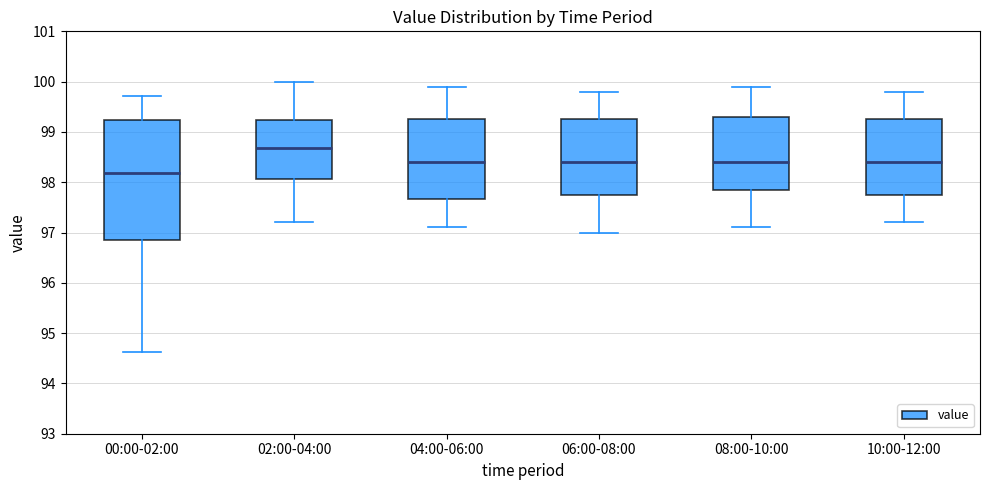

Comparing the boxes themselves (not the whiskers), which one is the tallest?

00:00-02:00